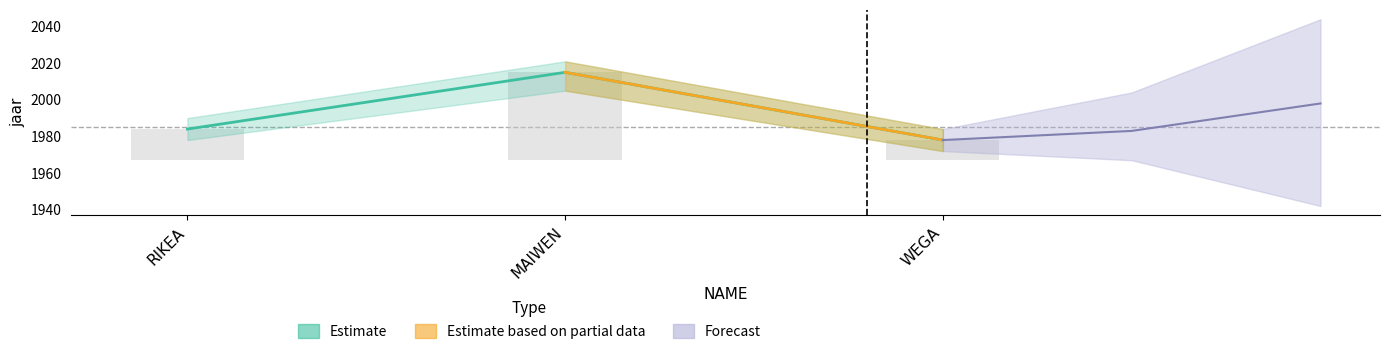

Reading left to right, transcribe all the data shown in this chart.

RIKEA=1984	MAIWEN=2015	WEGA=1978